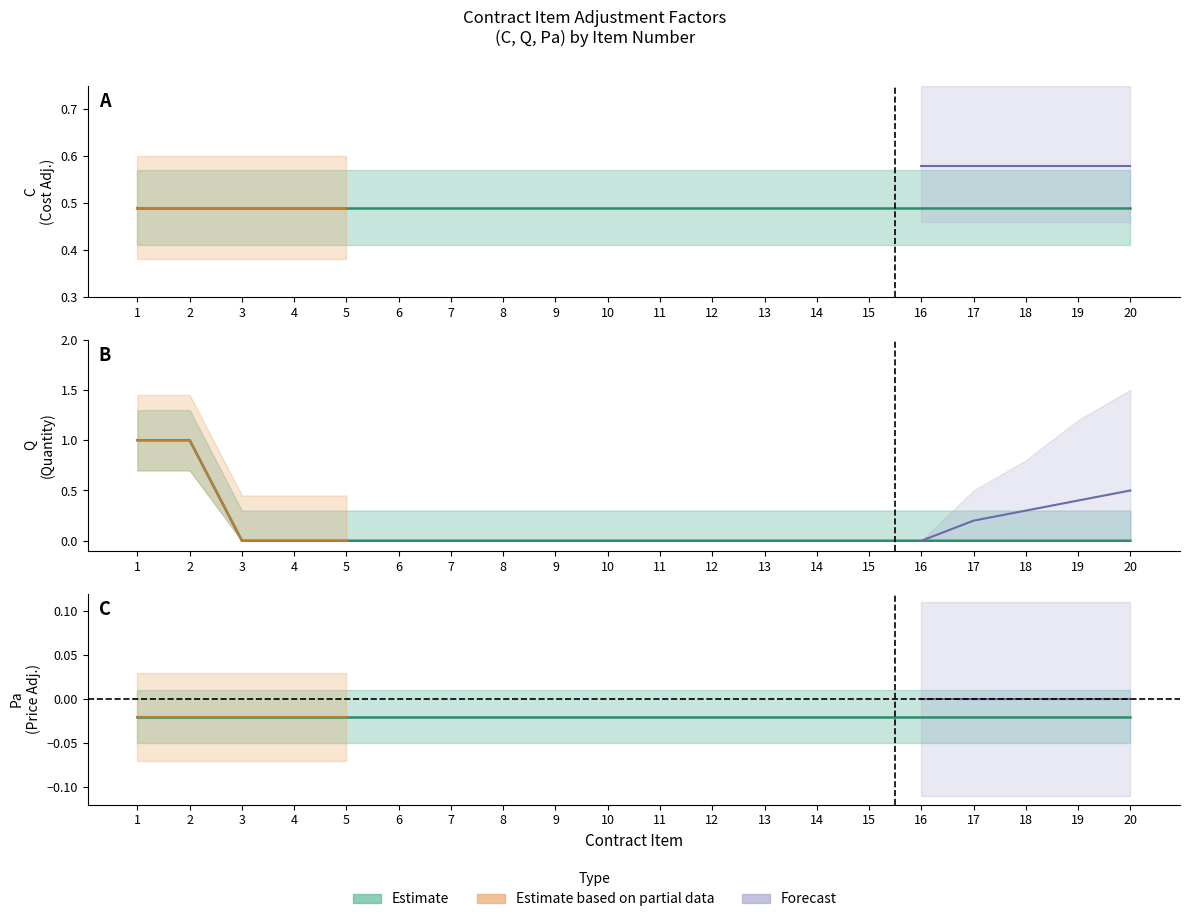

What is the total value across all series at 9?

0.5